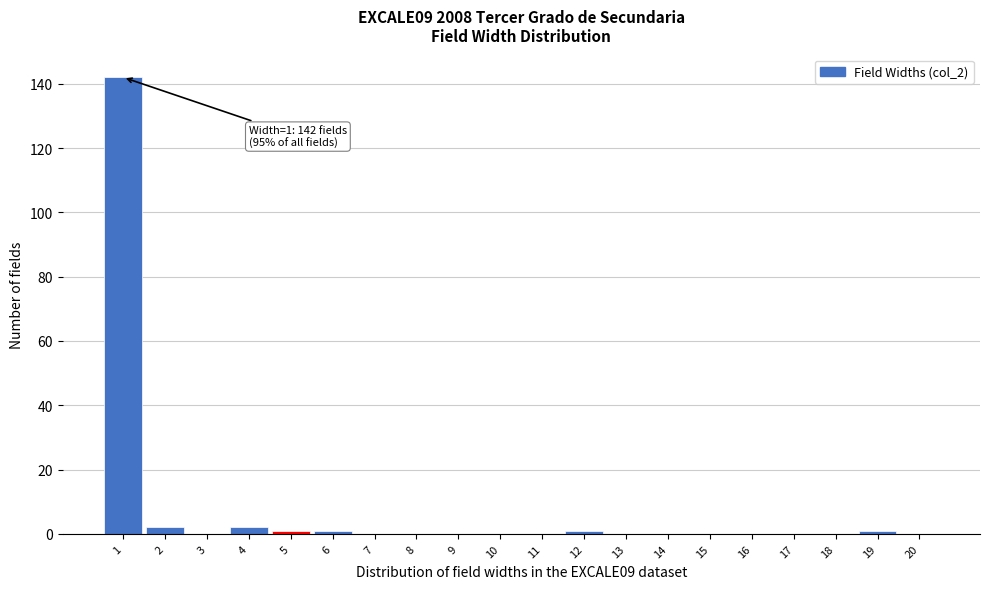

Over which range of the x-axis is the bar tallest?

0.5 to 1.5